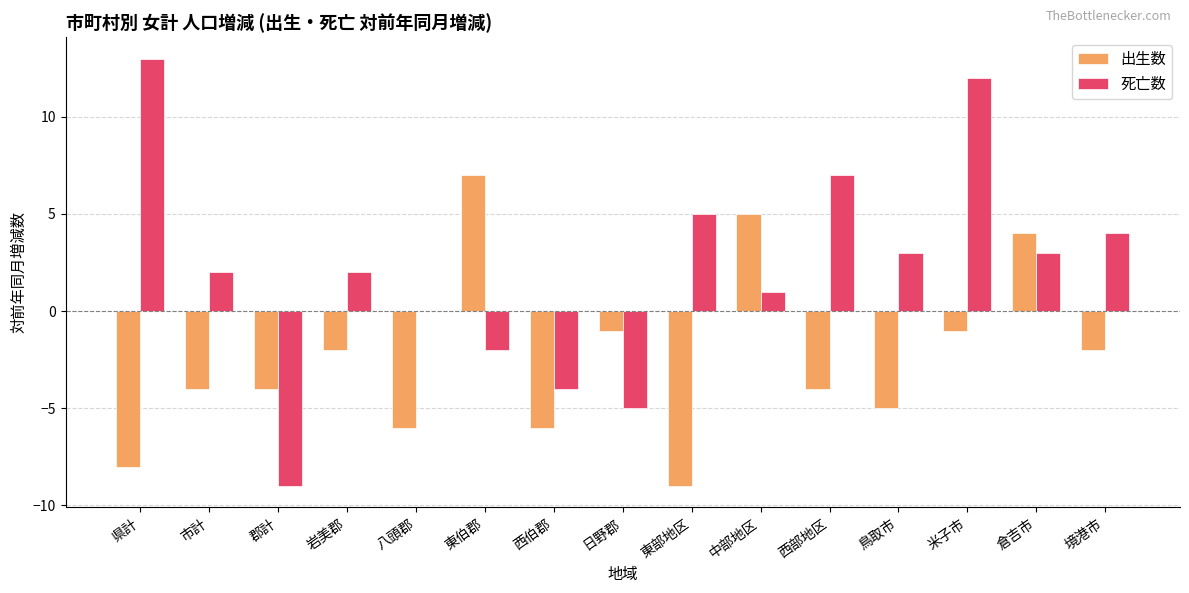

Reading left to right, transcribe all the data shown in this chart.

出生数: -8	-4	-4	-2	-6	7	-6	-1	-9	5	-4	-5	-1	4	-2
死亡数: 13	2	-9	2	0	-2	-4	-5	5	1	7	3	12	3	4